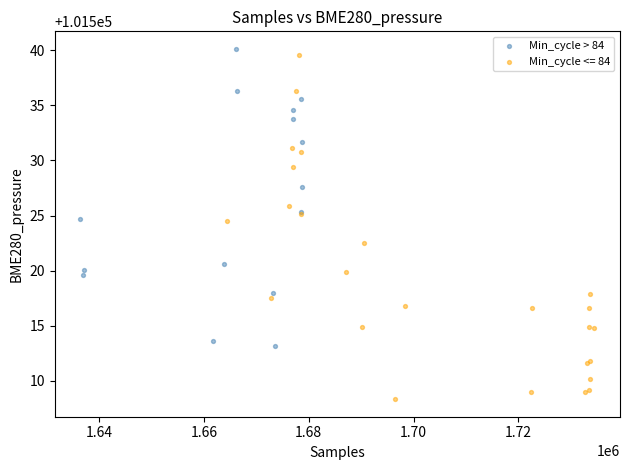

Which series has the largest Y range (max minus min)?

Min_cycle <= 84